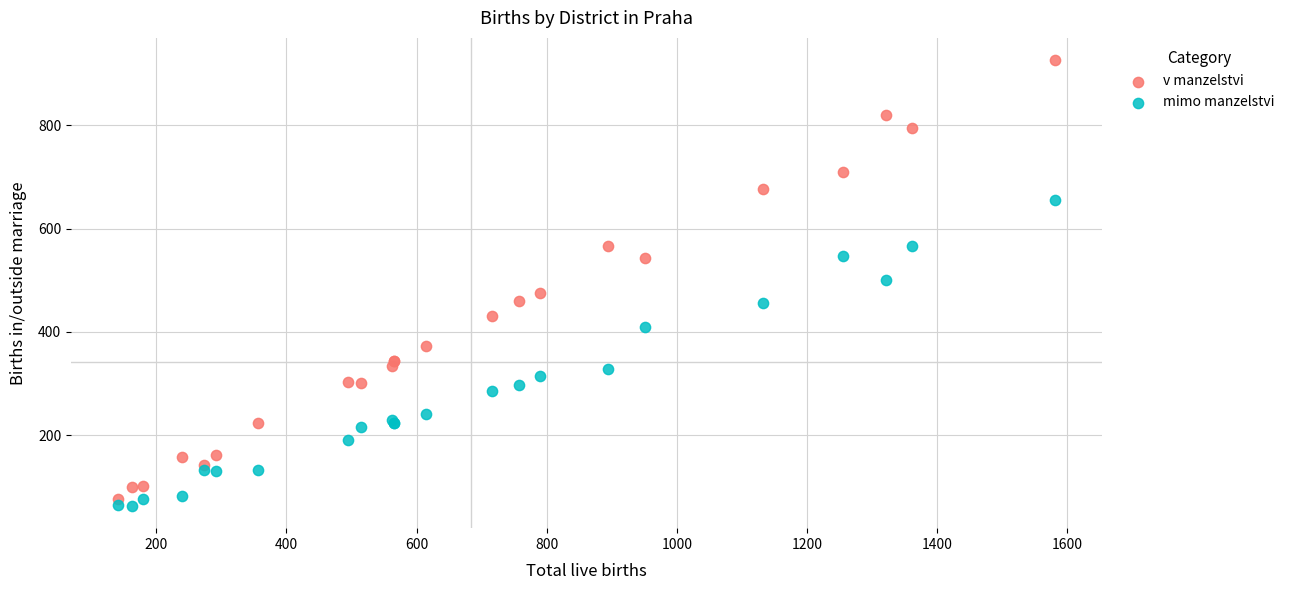

Which series contains the highest Y value?

v manzelstvi